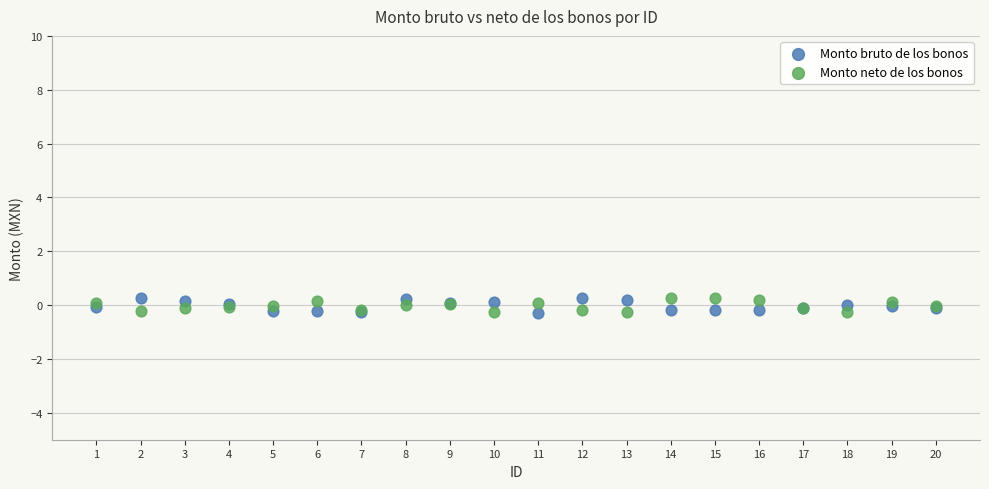

What are all the series names shown in the legend?

Monto bruto de los bonos, Monto neto de los bonos